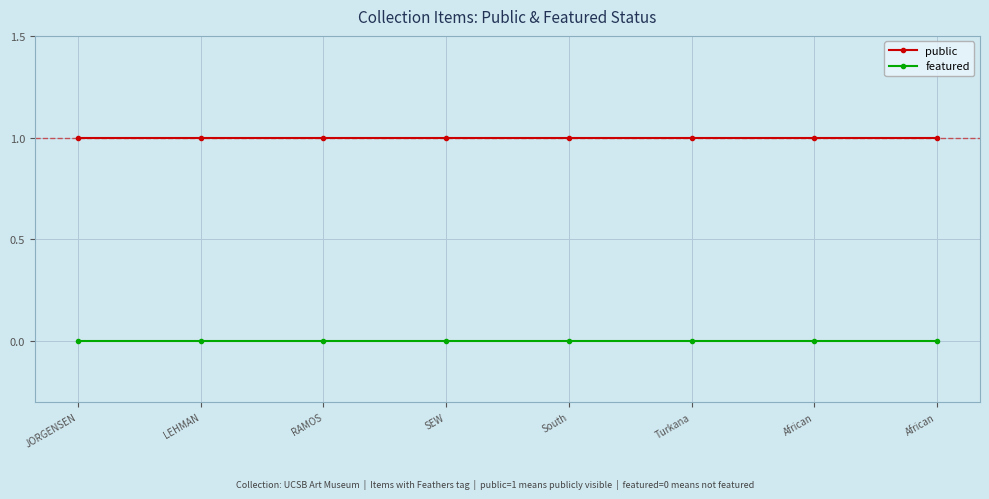

The value of public at African is 1. True or false?

True